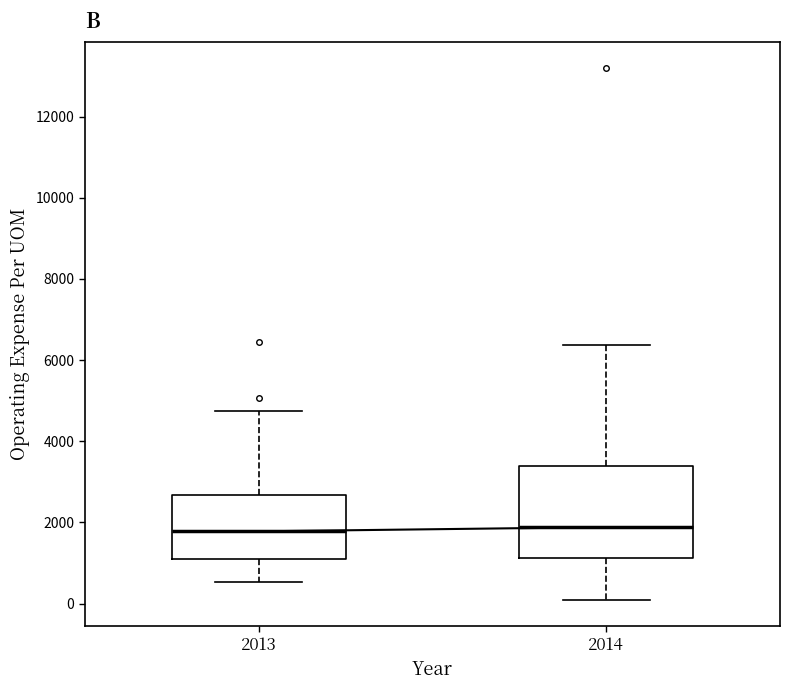

Which box is the tallest, from its lower edge to its upper edge?

2014